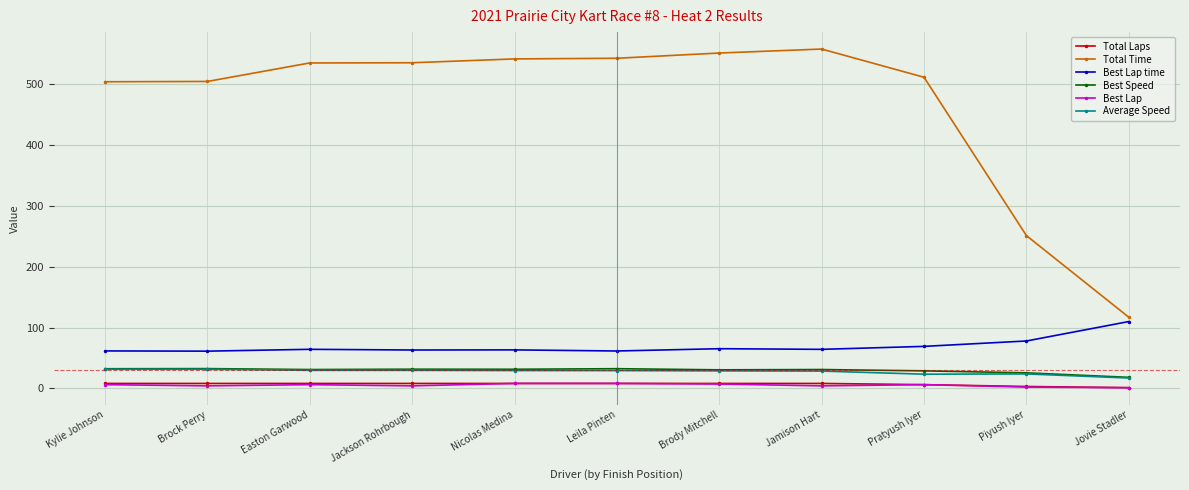

How many values in the Best Speed series exceed 30?

8